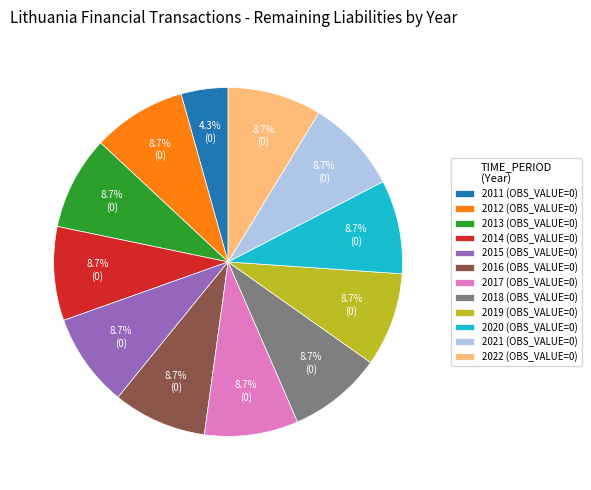

Which slice is the smallest?

2011 (OBS_VALUE=0)